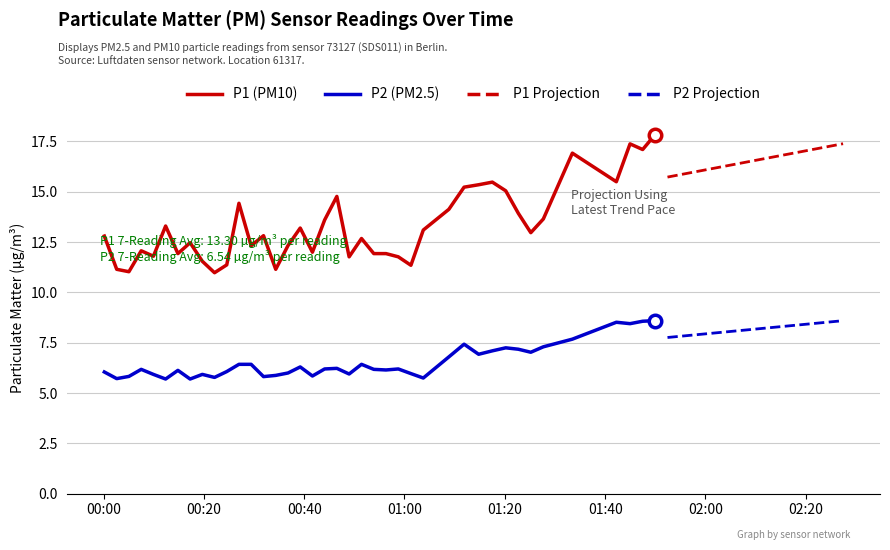

What is the value of the P1 point at the 33rd from the left?

13.9